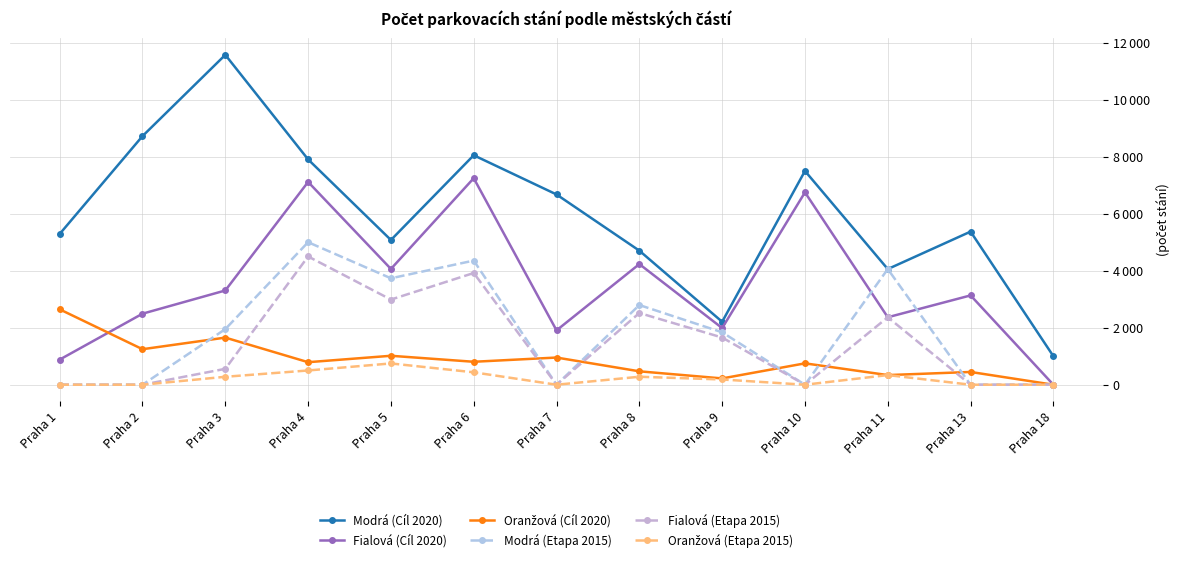

Is this an area chart (filled region under the line)?

No